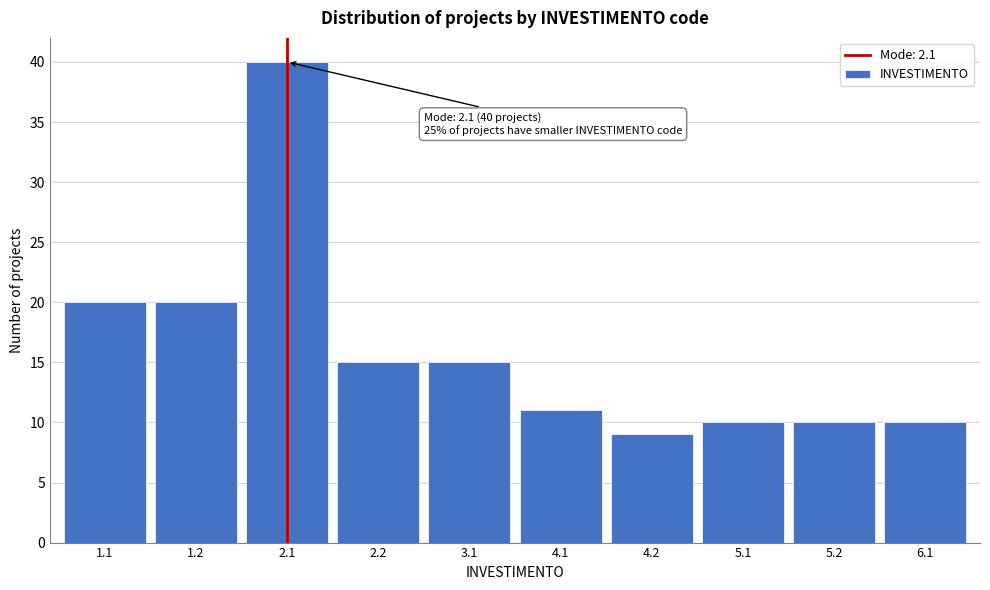

Reading left to right, what are all the values shown in this chart?

1.1=20	1.2=20	2.1=40	2.2=15	3.1=15	4.1=11	4.2=9	5.1=10	5.2=10	6.1=10